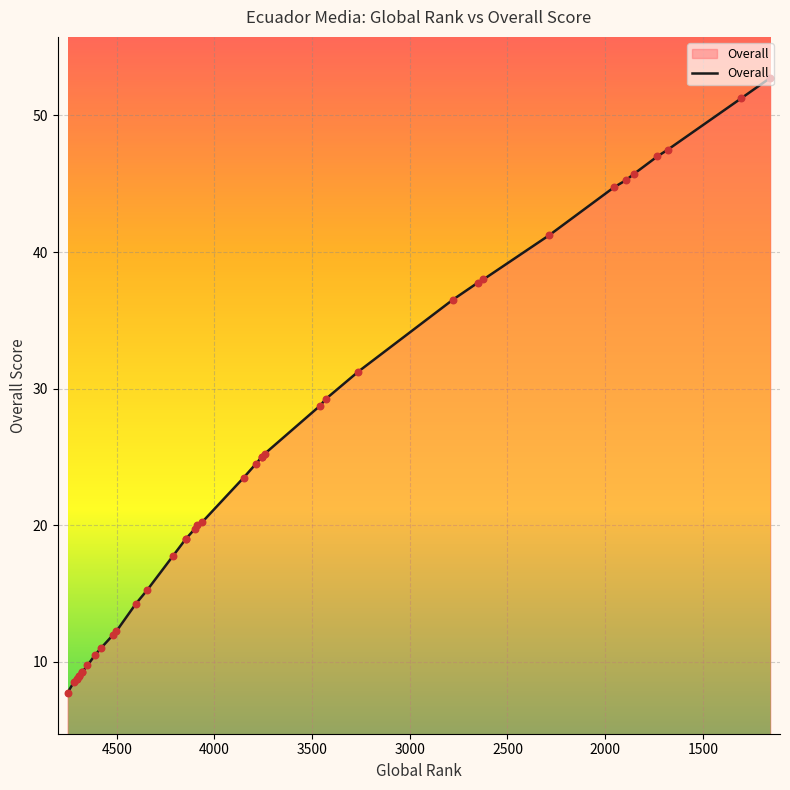

What is the ratio of the value at 4062 to the value at 2653?

0.5